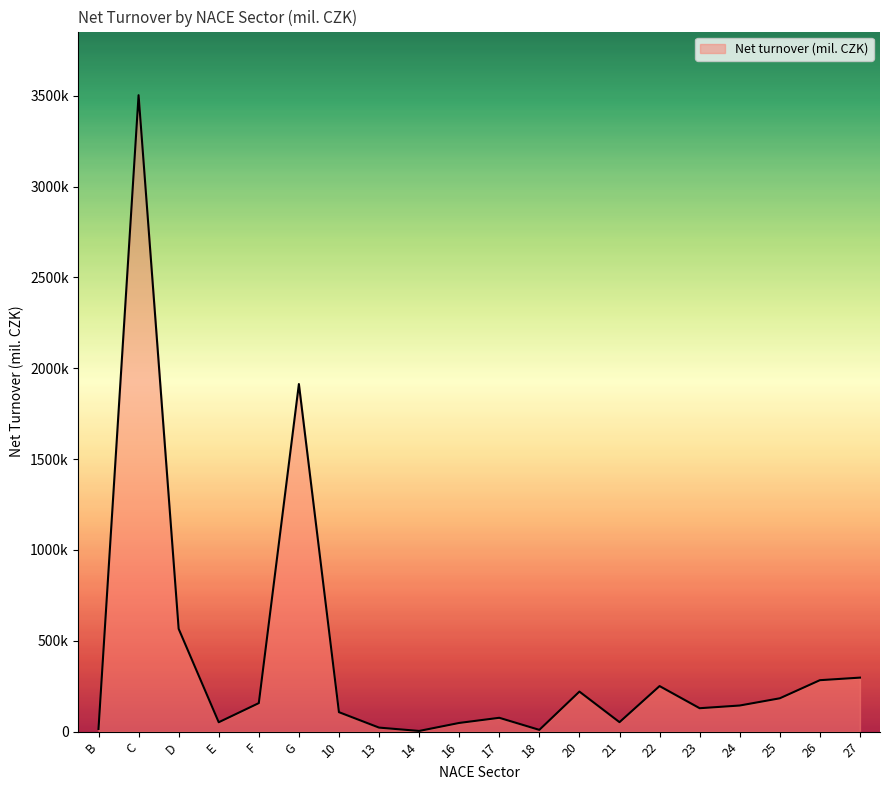

Where is the data nearest to the value 1753203?

G